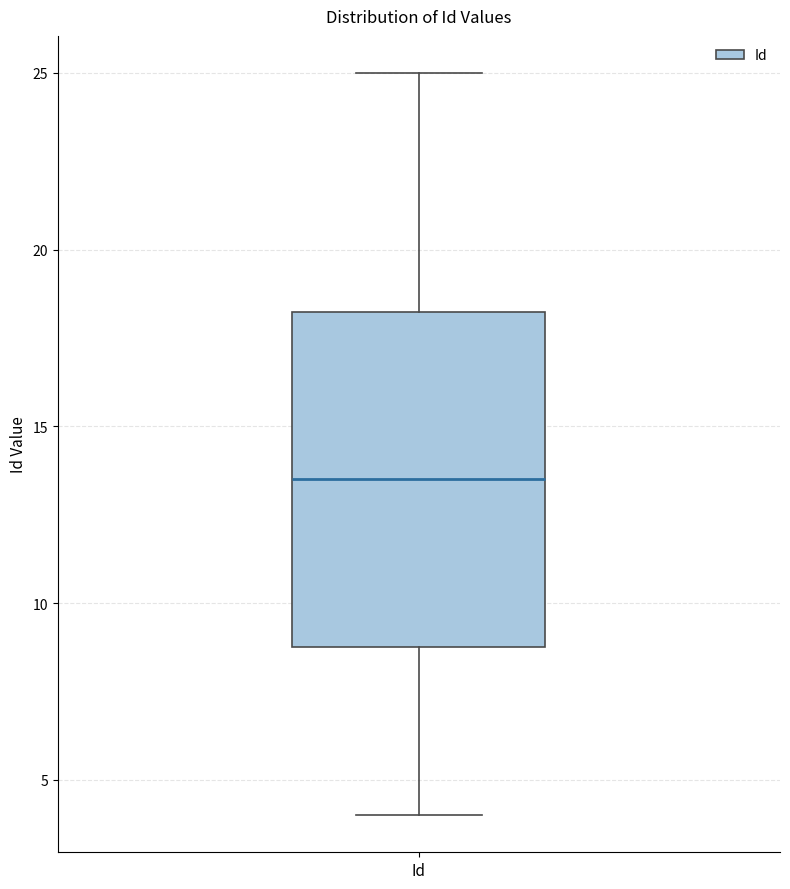

Where does the upper whisker of the box for Id end on the y-axis? The values are not printed on the chart, so give them approximately, as read against the axis.

25.0